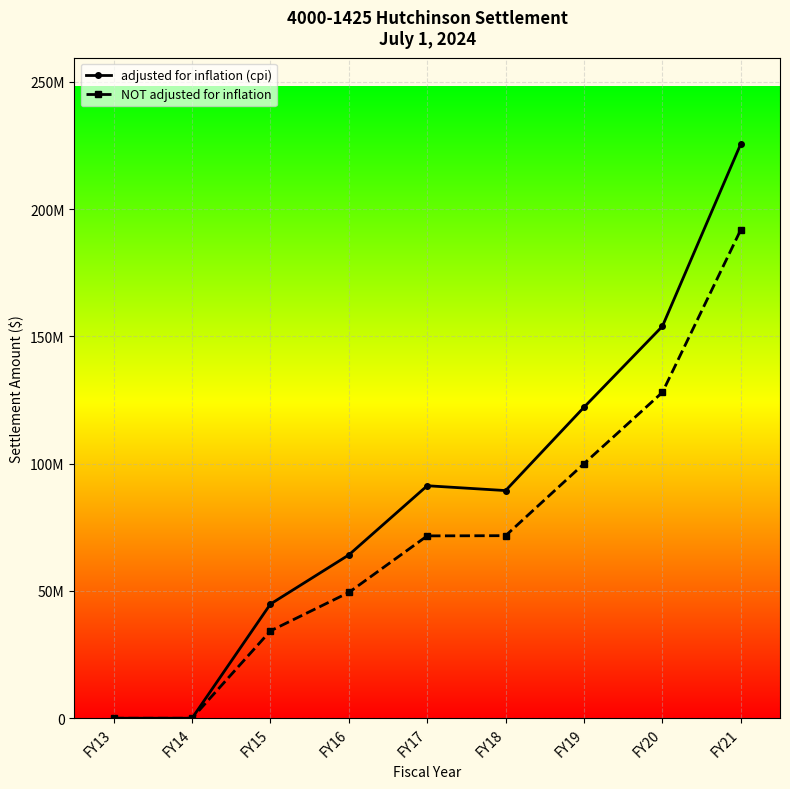

What is the value of the adjusted for inflation (cpi) point at the 5th from the left?

91346116